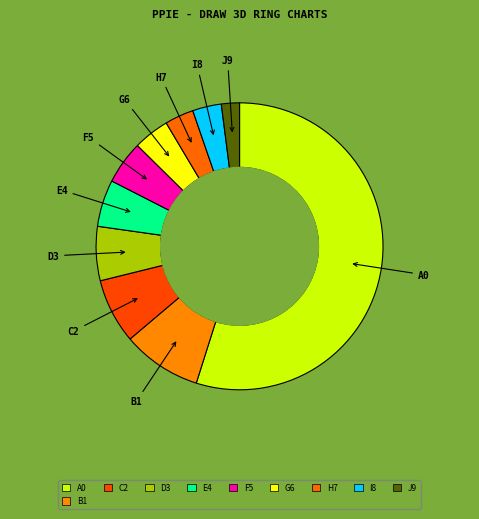

Which slice is the smallest?

J9